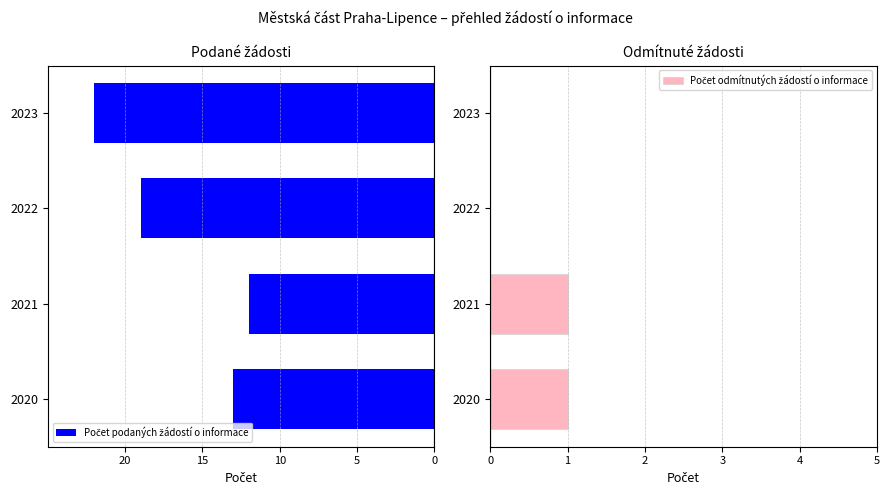

The Počet podaných žádostí o informace series shows -19 at 2022. True or false?

True